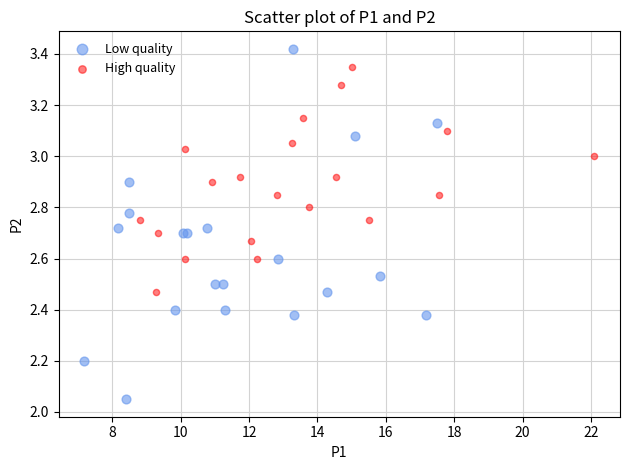

Which series contains the highest Y value?

Low quality